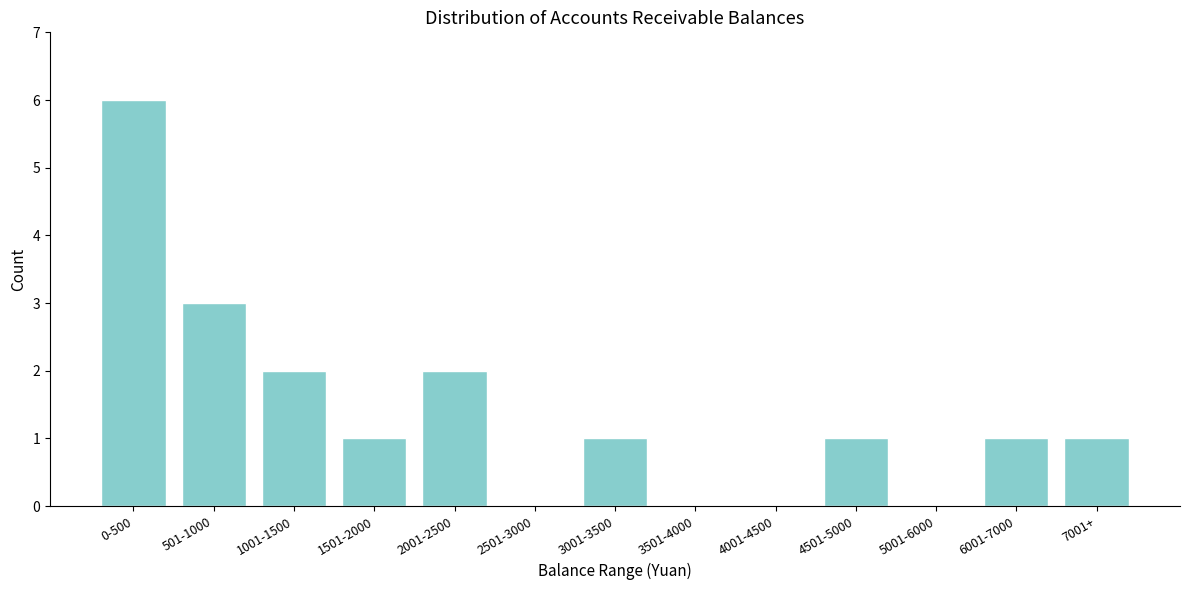

Reading left to right, what are all the values shown in this chart?

0-500=6	501-1000=3	1001-1500=2	1501-2000=1	2001-2500=2	2501-3000=0	3001-3500=1	3501-4000=0	4001-4500=0	4501-5000=1	5001-6000=0	6001-7000=1	7001+=1